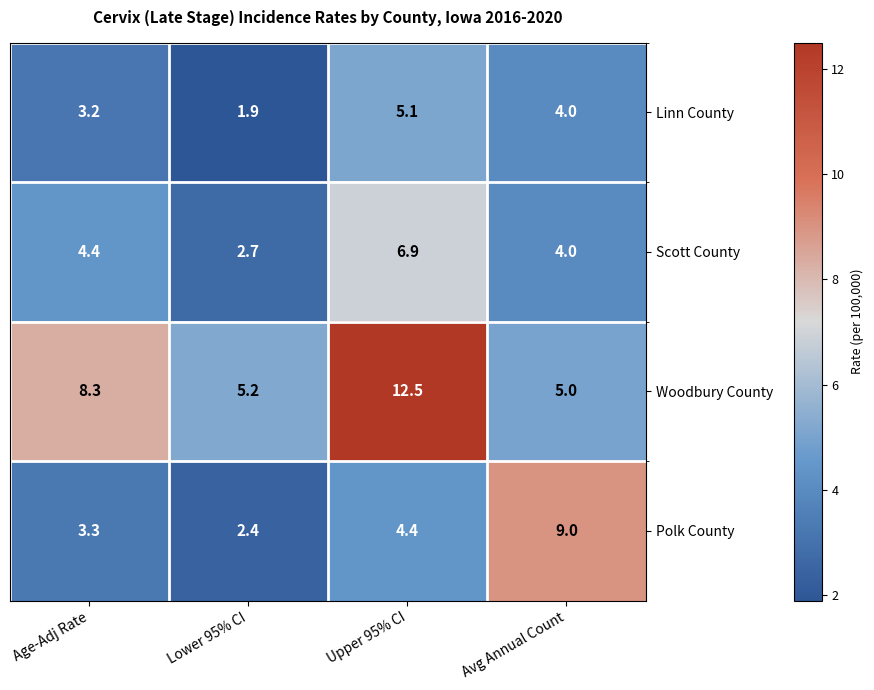

How many values in the Polk County series exceed 4?

2